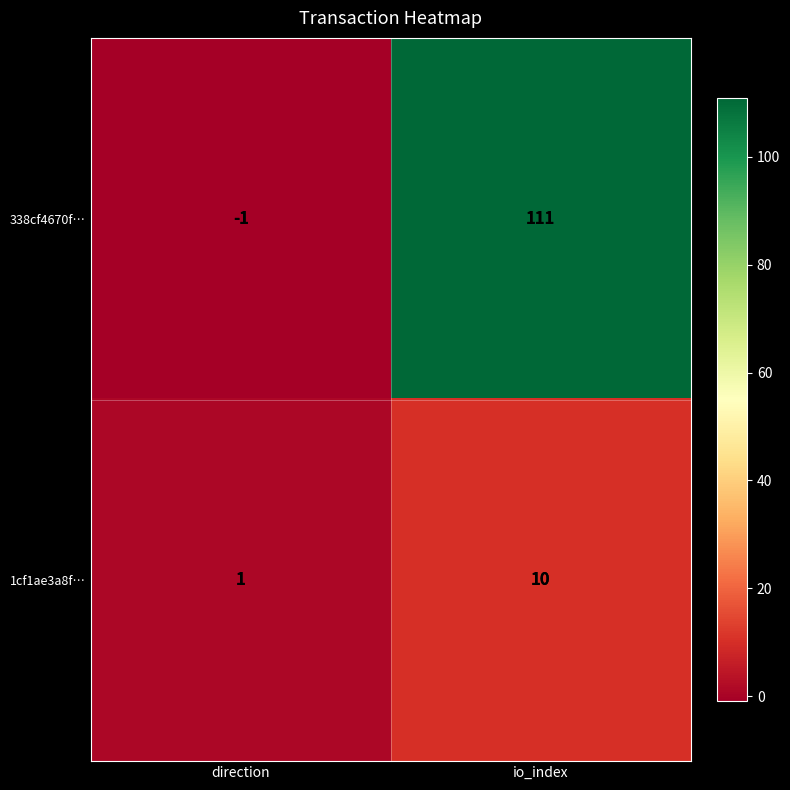

Is it true that 338cf4670f… equals 111 at io_index?

True